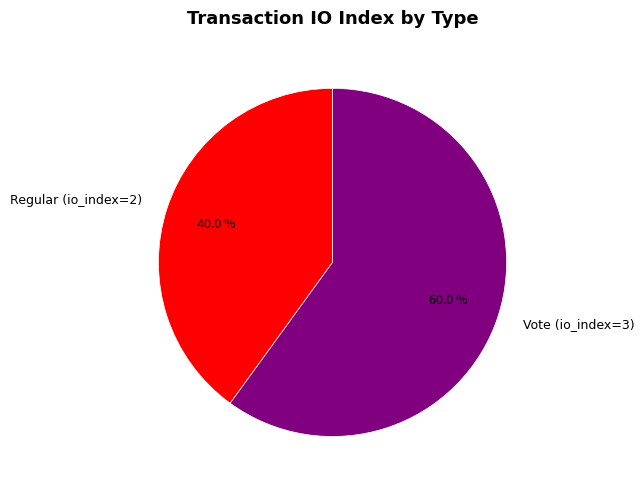

Does any single category account for the majority?

Yes